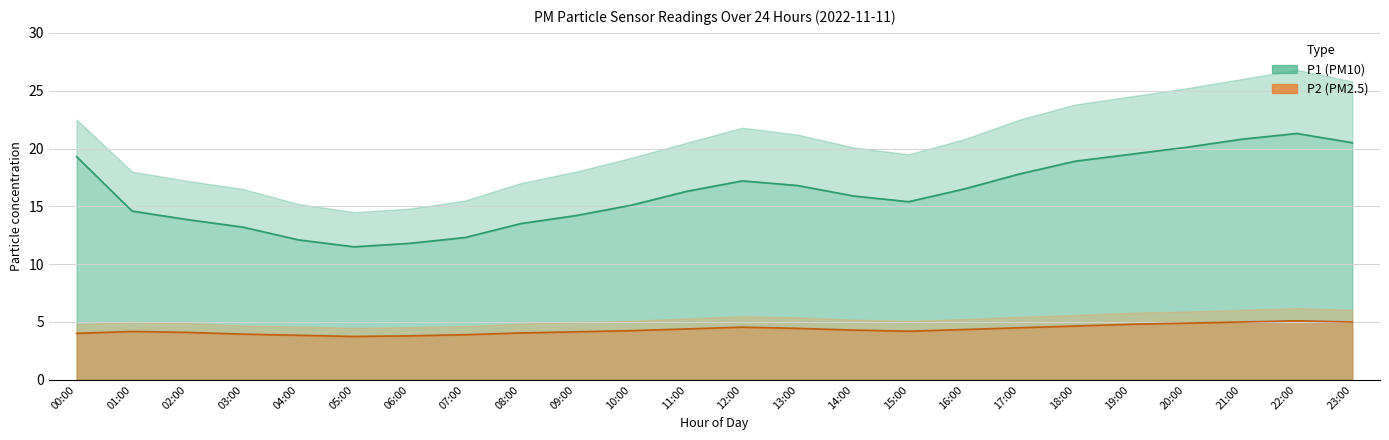

In P2 line, how many points are higher than both neighbors (excluding endpoints)?

3